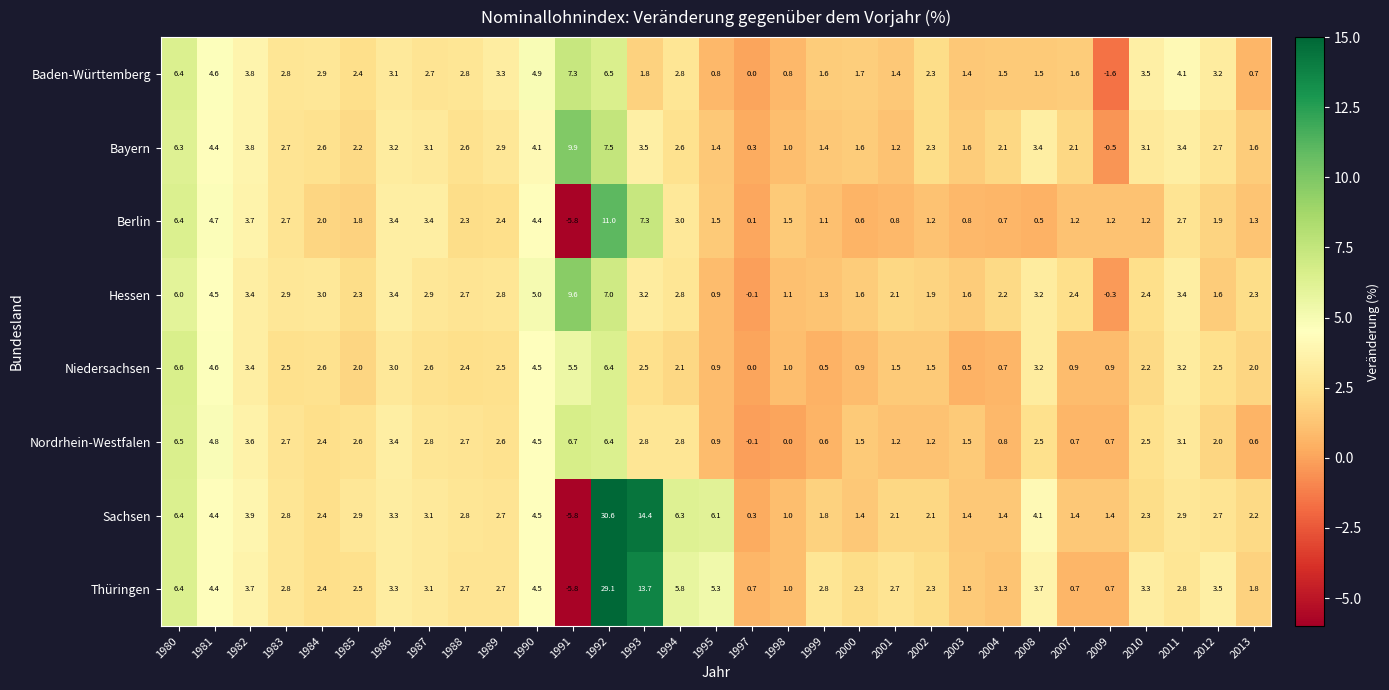

Which series has the largest total across all categories?

Sachsen